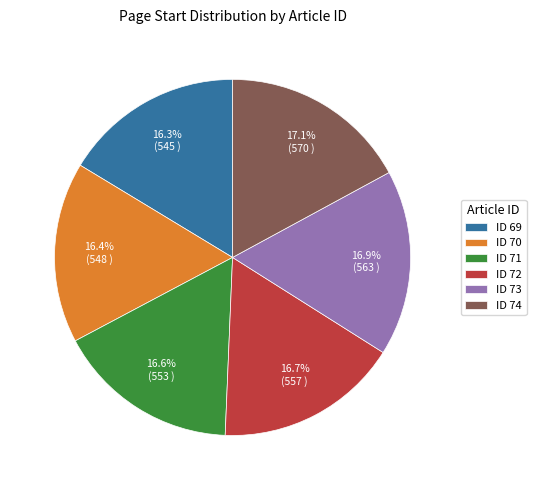

Is there any slice that represents more than half of the pie?

No